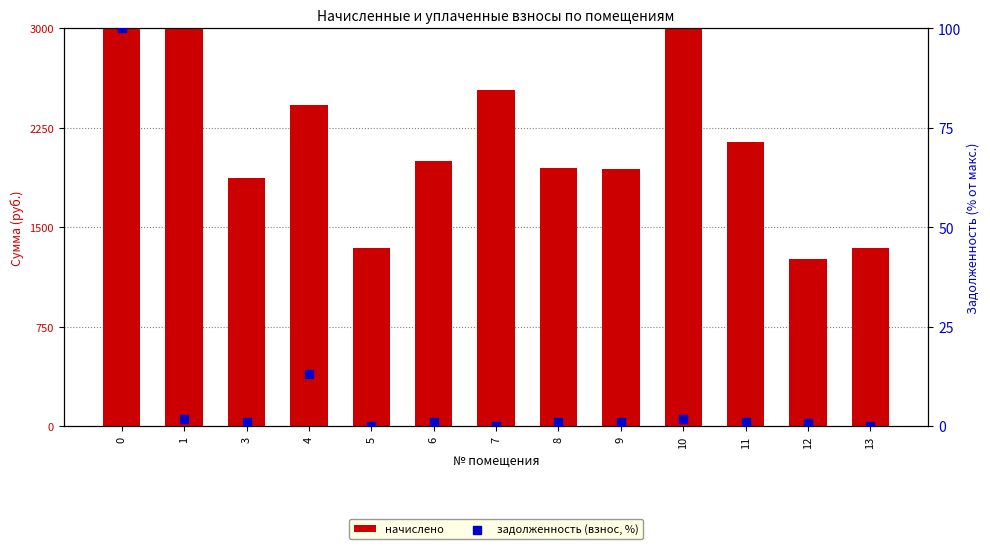

Which series contains the lowest Y value?

задолженность (взнос, %)